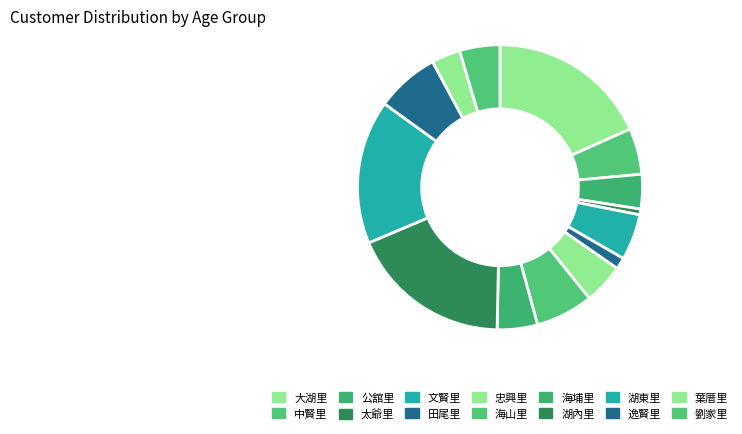

Count the number of slices in the pie.

14